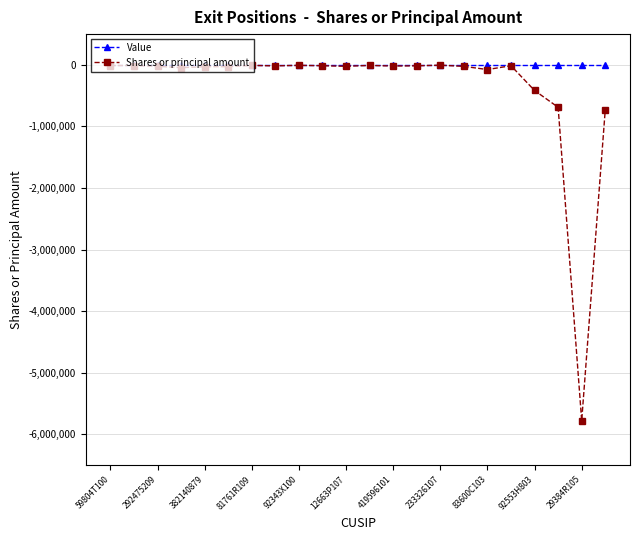

What is the value of the Shares or principal amount point at the 19th from the left?

-416001